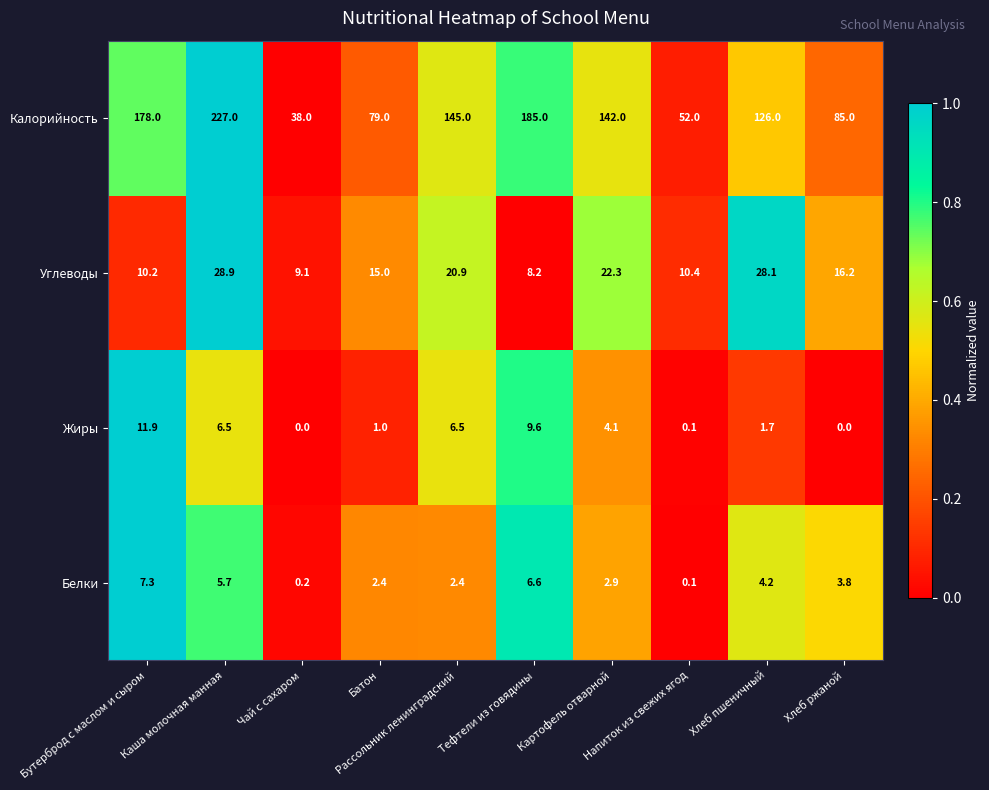

Rank the series by their maximum value, from highest to lowest.

Калорийность, Углеводы, Жиры, Белки